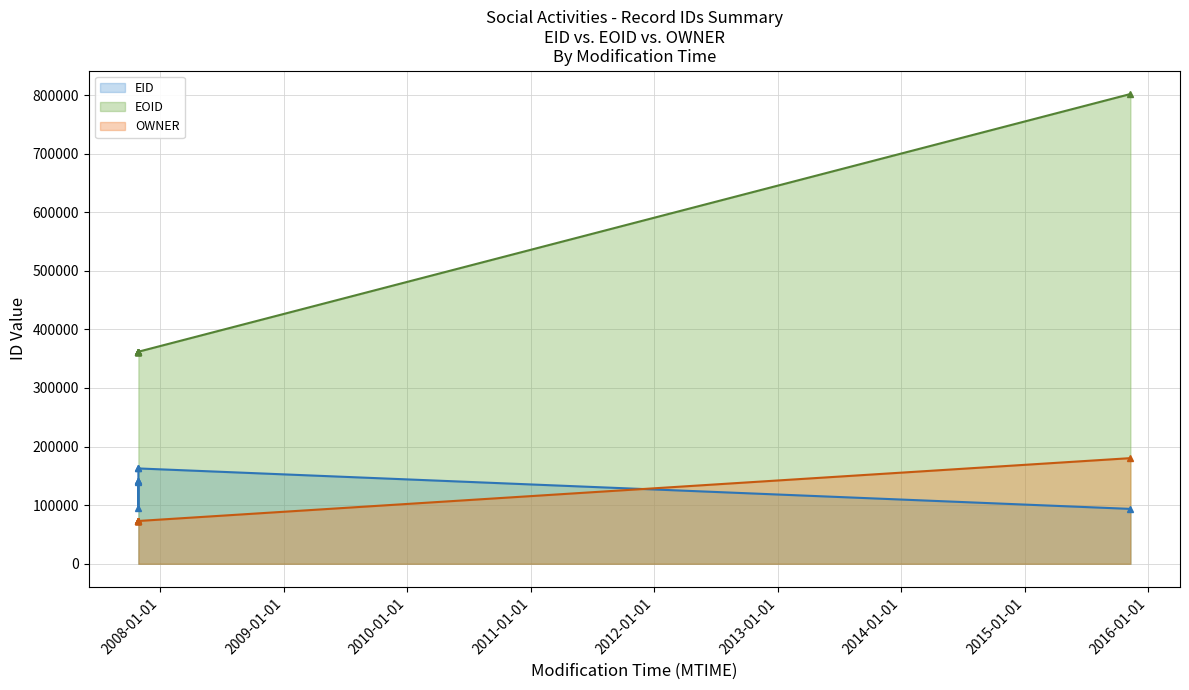

What is the average value of the OWNER series?

86458